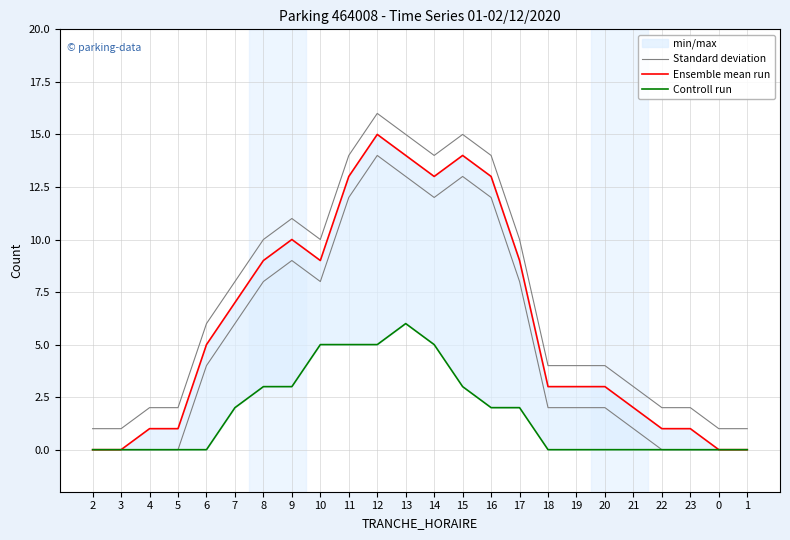

True or false: Ensemble mean run and Standard deviation cross at least once.

False